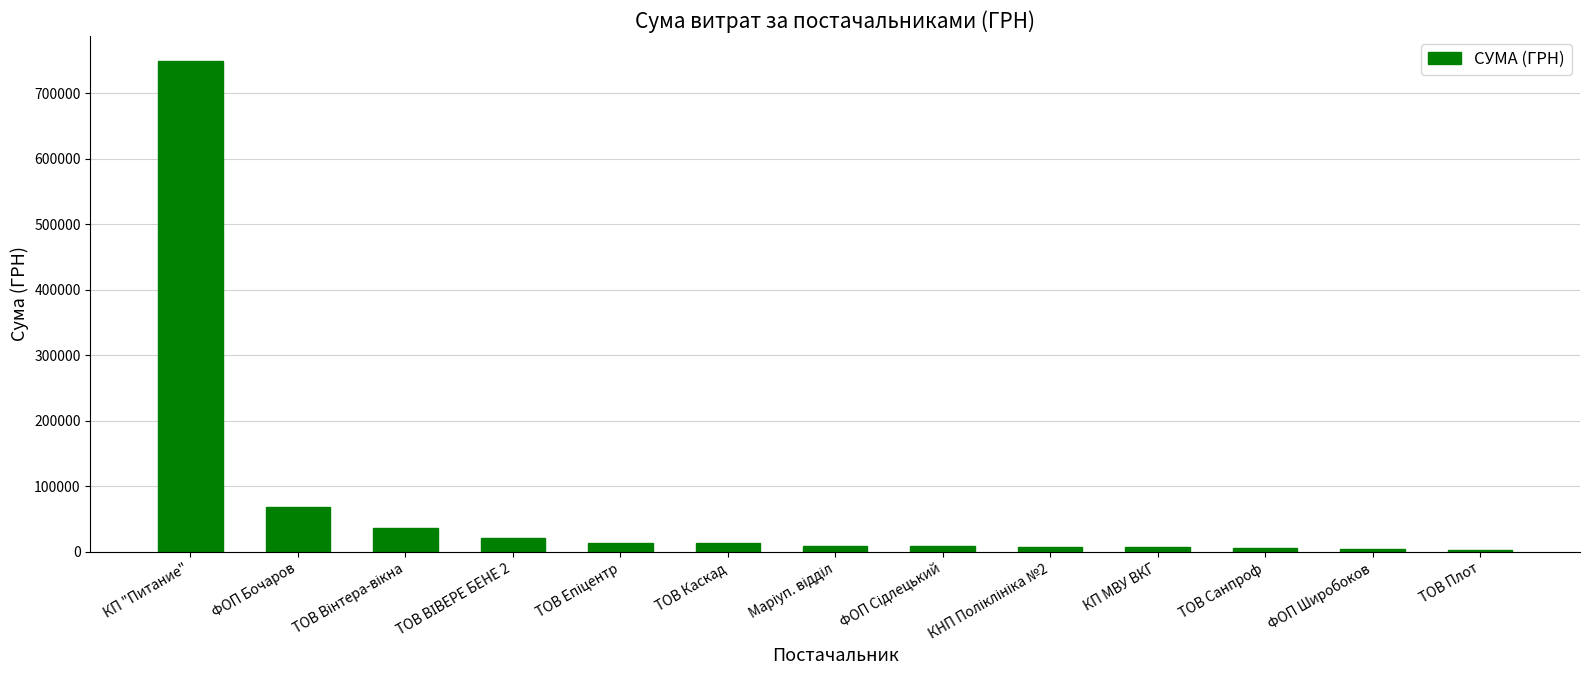

What position from the left is ФОП Бочаров?

2